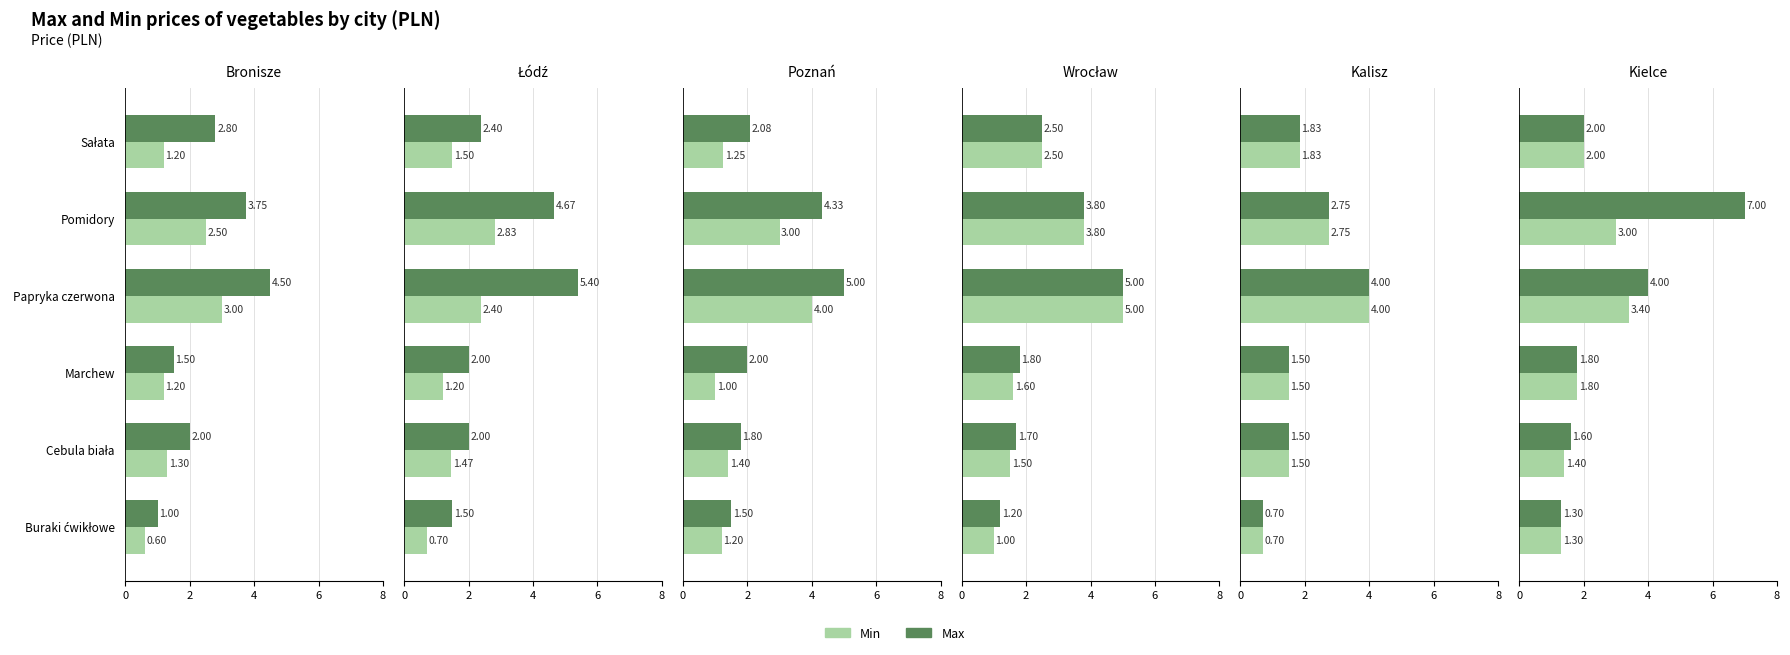

Rank the series at Papryka czerwona from highest to lowest value.

Max, Min